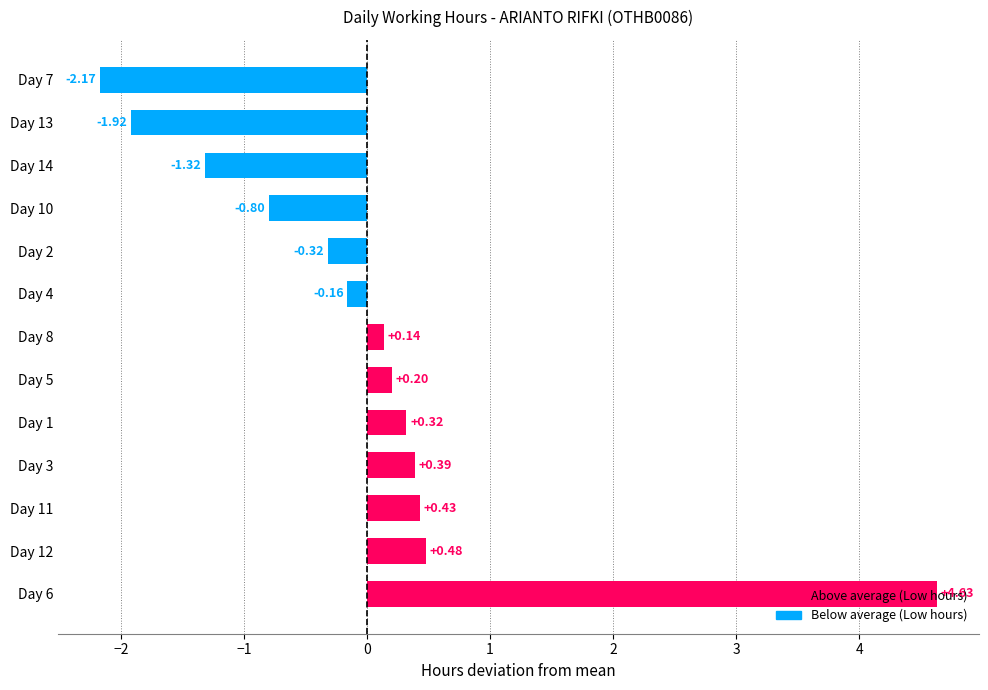

How many values are above zero?

7